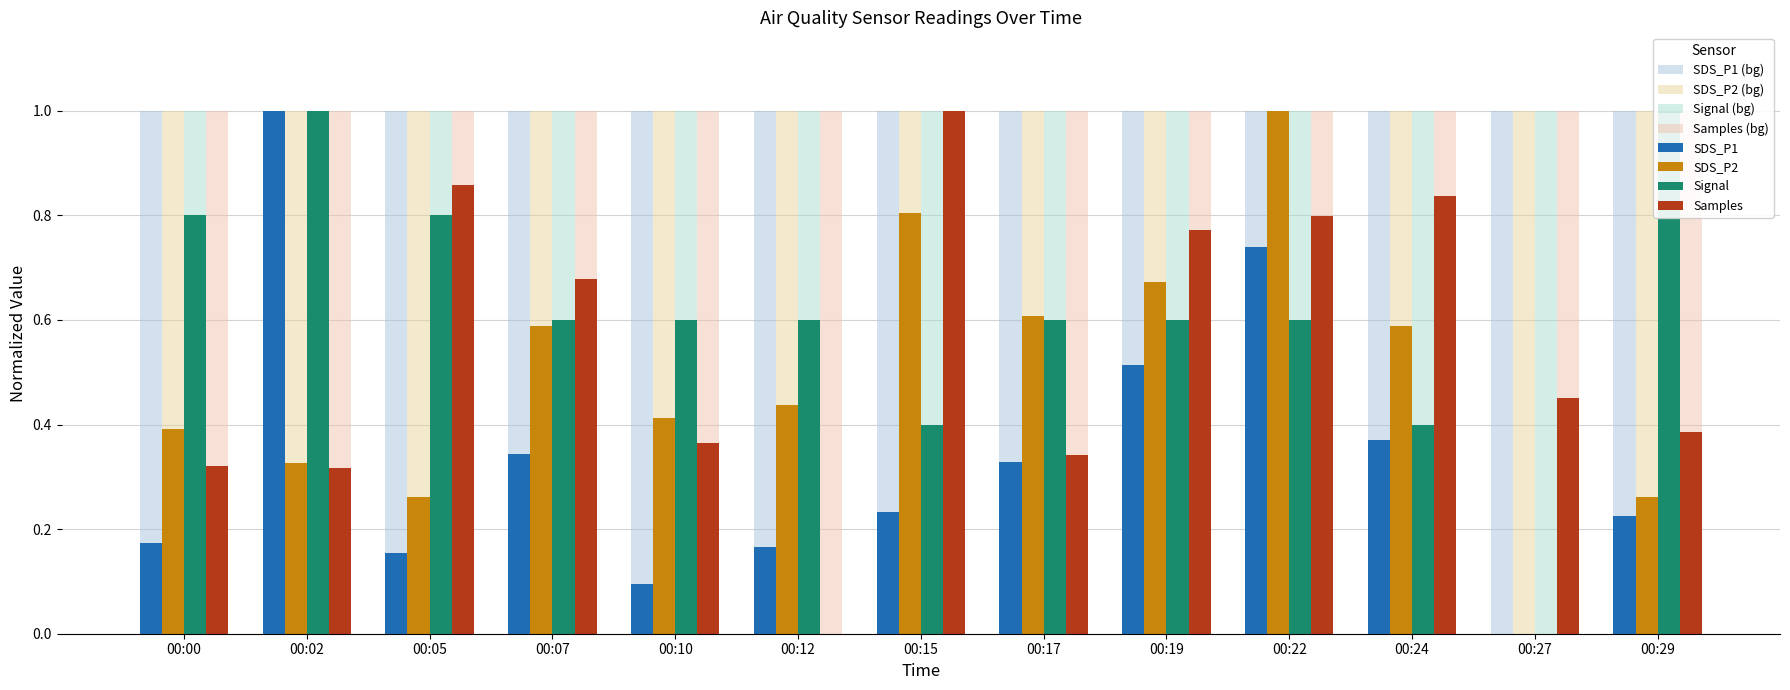

What is the maximum value shown in the chart?

1.0